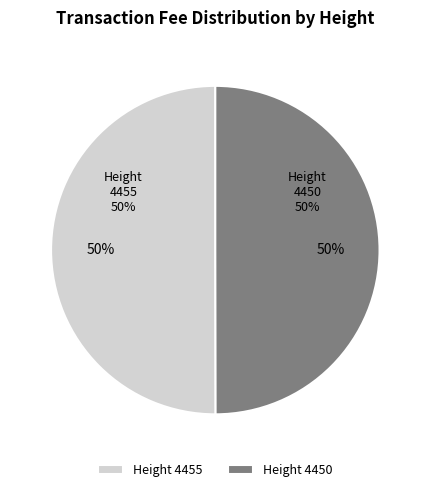

What percentage is the 4455 slice, to the nearest percent?

50%